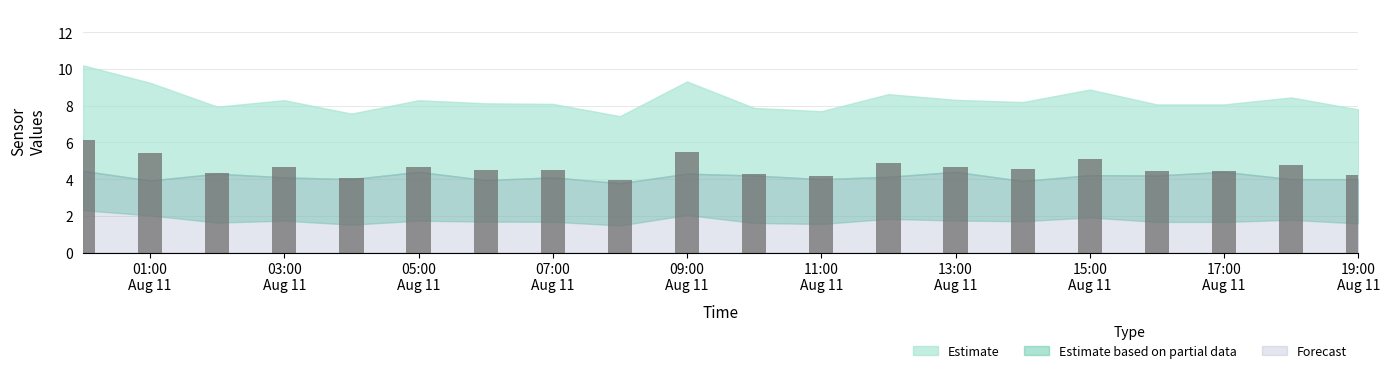

What is the average value?

4.7